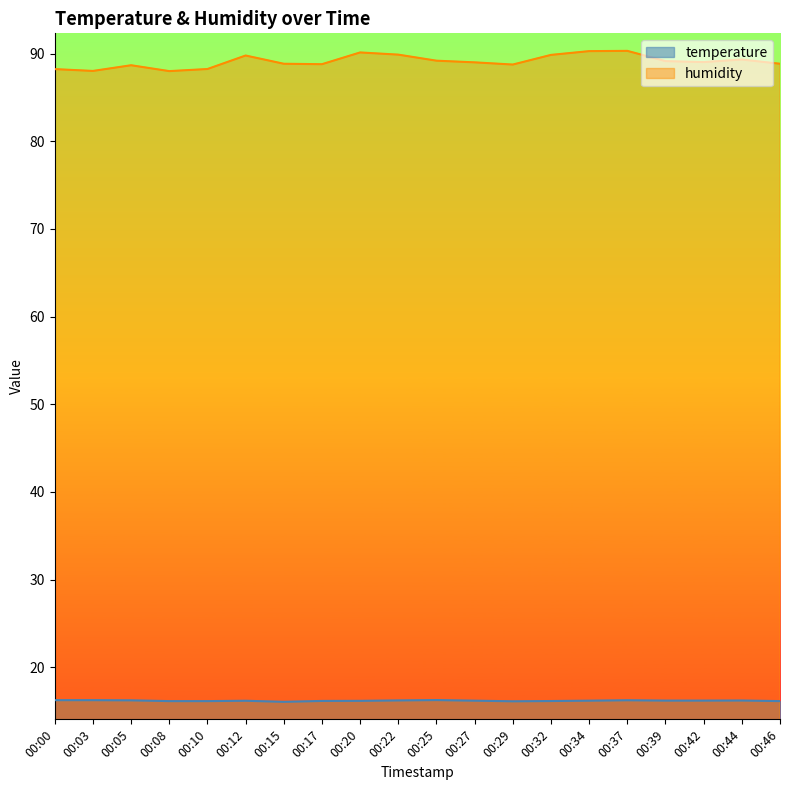

What are all the series names shown in the legend?

temperature, humidity